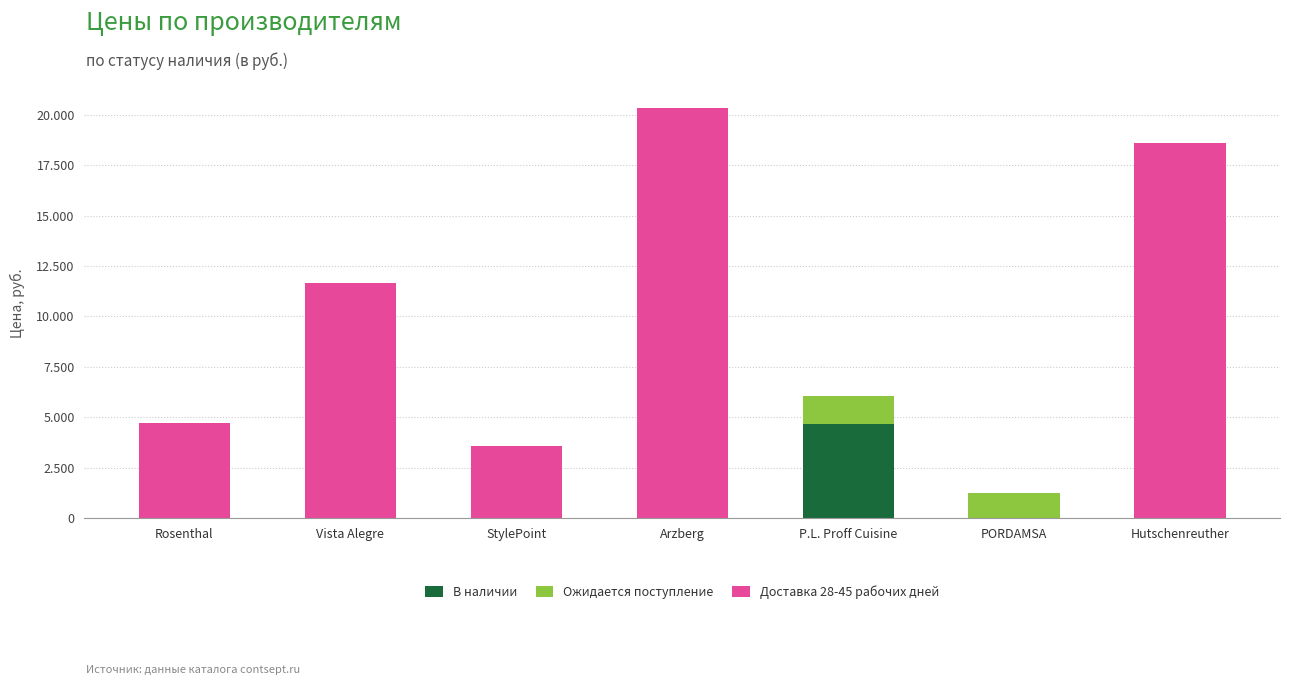

Which series changed the most between Vista Alegre and Arzberg?

Доставка 28-45 рабочих дней